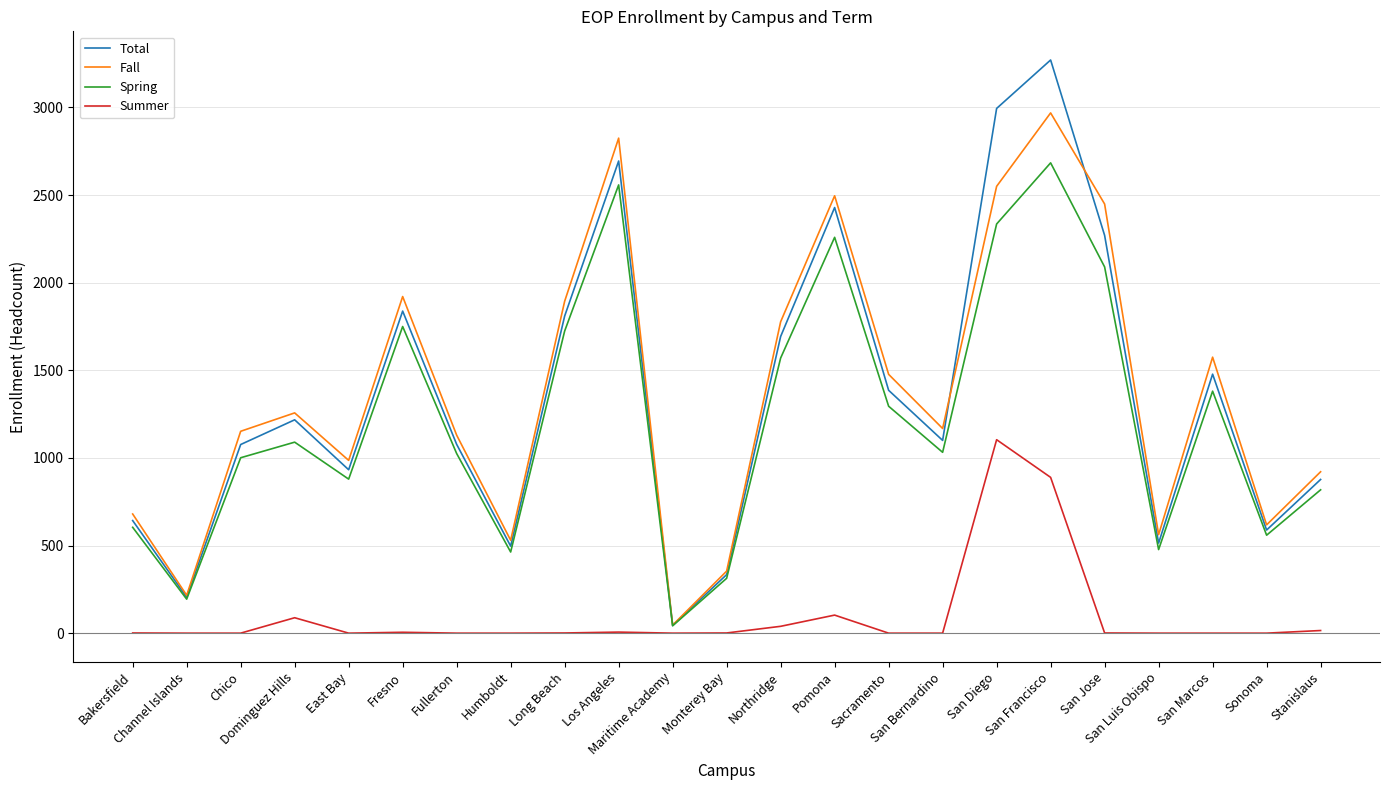

Which series has the widest spread of values?

Total